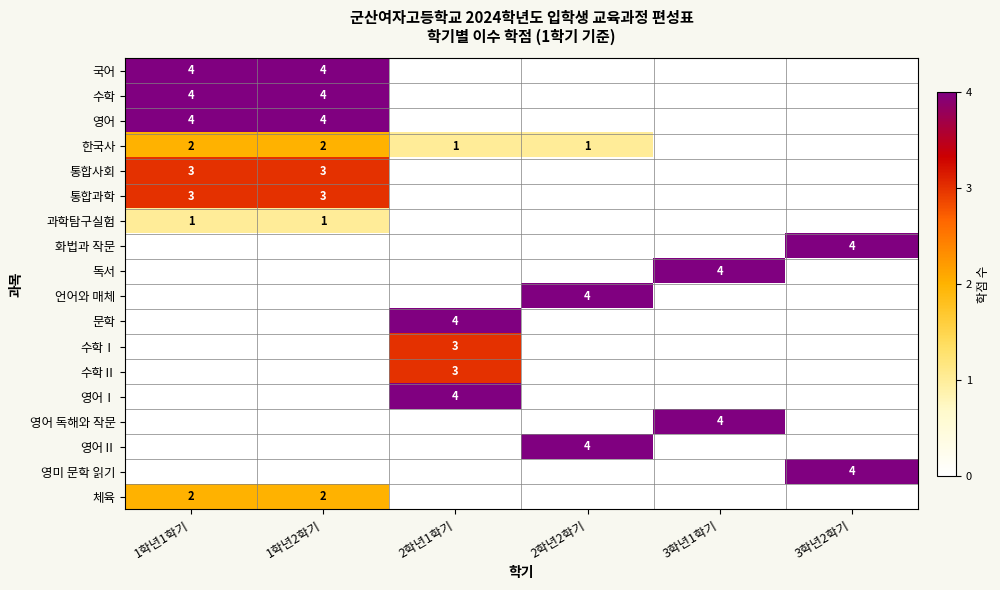

How many values in 영어 are above zero?

2